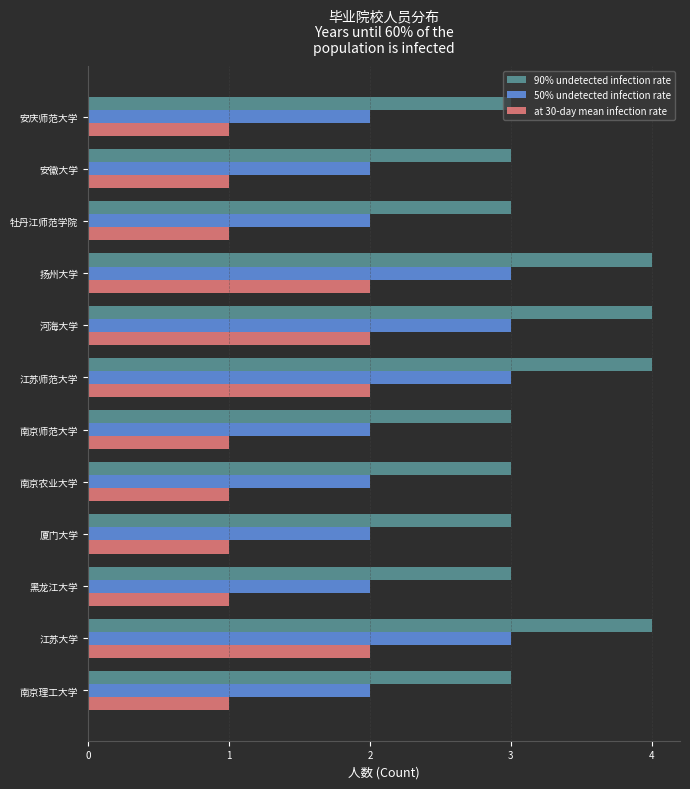

Which series has the largest total across all categories?

90% undetected infection rate